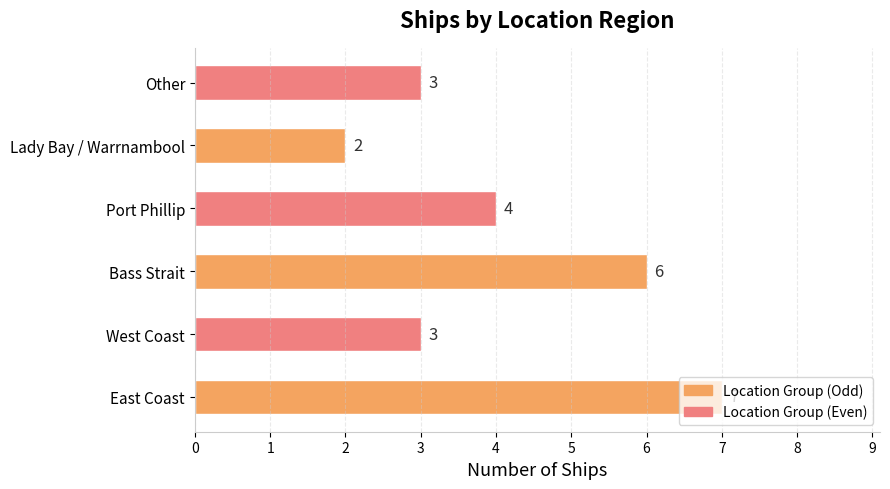

Which label corresponds to the smallest value in the chart?

Lady Bay / Warrnambool